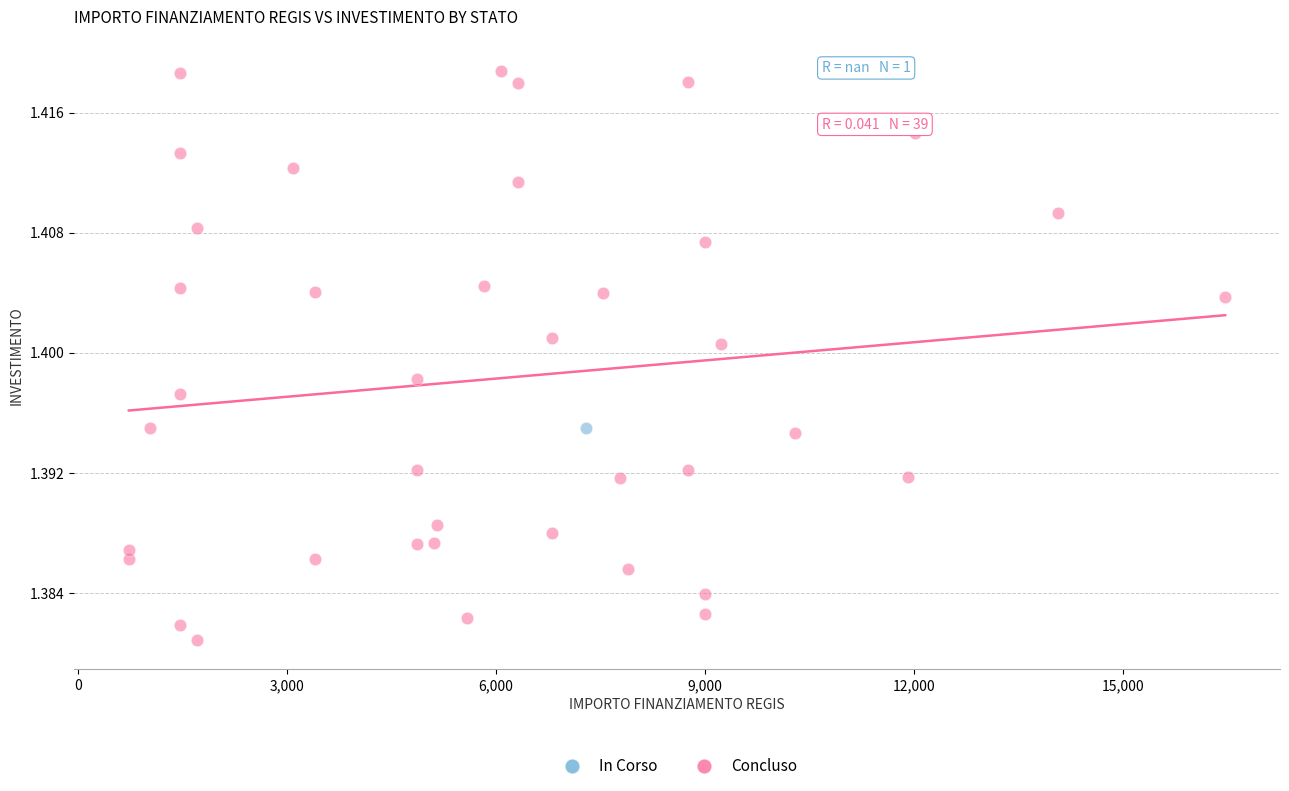

What are all the series names shown in the legend?

In Corso, Concluso